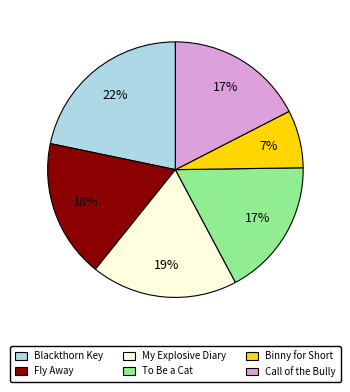

Combined, do Binny for Short and Fly Away account for over 50%?

No